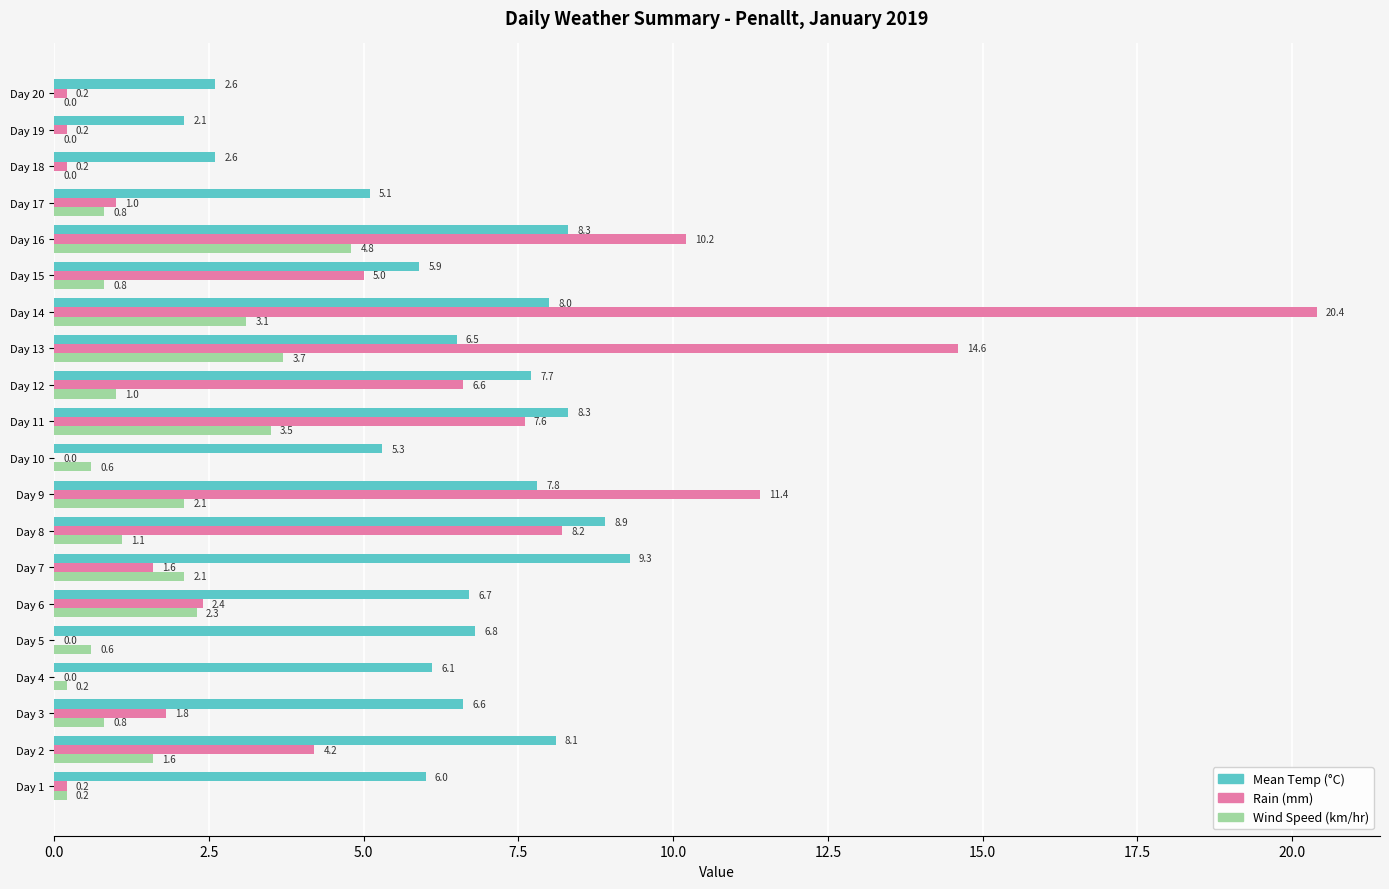

Which series has the largest total across all categories?

Mean Temp (°C)